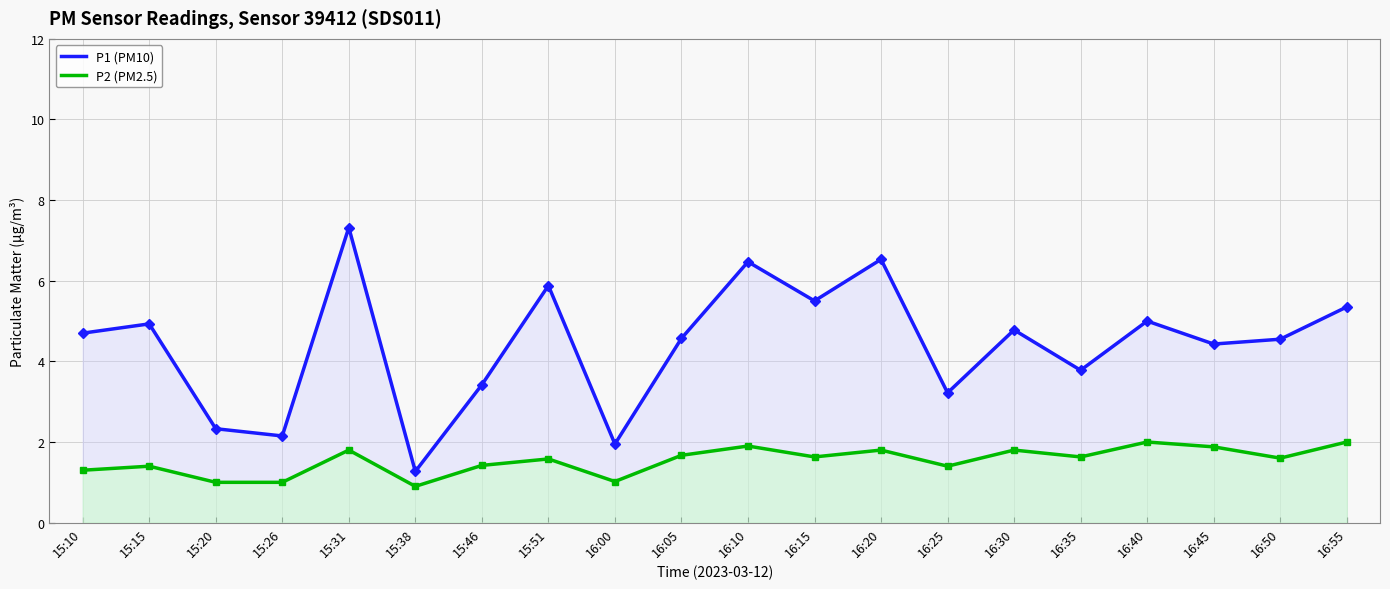

What is the label of the 14th point from the left?

16:25